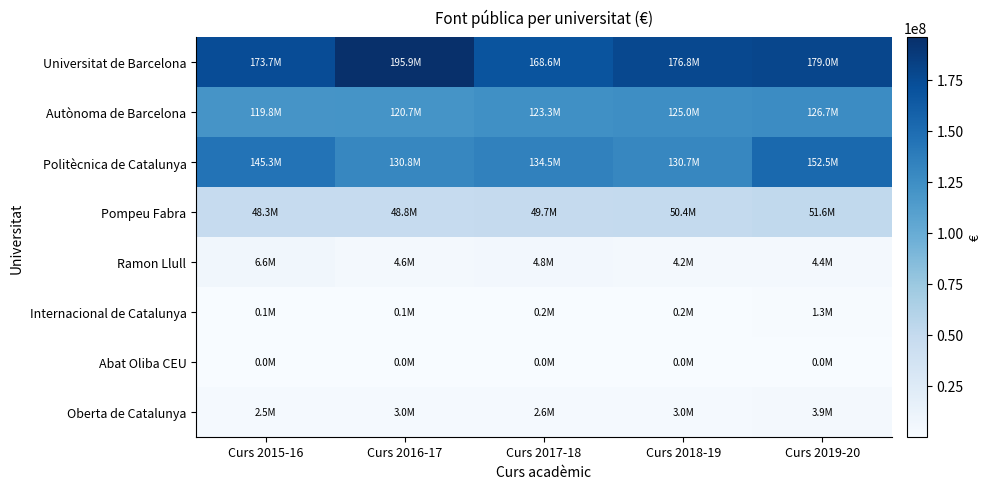

Reading left to right, what are all the values shown in this chart?

Universitat de Barcelona: Curs 2015-16=173718064	Curs 2016-17=195880098	Curs 2017-18=168608956	Curs 2018-19=176809347	Curs 2019-20=179008910
Autònoma de Barcelona: Curs 2015-16=119840645	Curs 2016-17=120668666	Curs 2017-18=123337509	Curs 2018-19=124992195	Curs 2019-20=126650844
Politècnica de Catalunya: Curs 2015-16=145343348	Curs 2016-17=130822593	Curs 2017-18=134547522	Curs 2018-19=130729578	Curs 2019-20=152494535
Pompeu Fabra: Curs 2015-16=48302598	Curs 2016-17=48764463	Curs 2017-18=49699247	Curs 2018-19=50391215	Curs 2019-20=51639970
Ramon Llull: Curs 2015-16=6631220	Curs 2016-17=4556813	Curs 2017-18=4835141	Curs 2018-19=4201463	Curs 2019-20=4378746
Internacional de Catalunya: Curs 2015-16=51977	Curs 2016-17=76975	Curs 2017-18=154833	Curs 2018-19=234343	Curs 2019-20=1301585
Abat Oliba CEU: Curs 2015-16=10000	Curs 2016-17=765	Curs 2017-18=21211	Curs 2018-19=3817	Curs 2019-20=14749
Oberta de Catalunya: Curs 2015-16=2521111	Curs 2016-17=2980331	Curs 2017-18=2574334	Curs 2018-19=3048712	Curs 2019-20=3896572